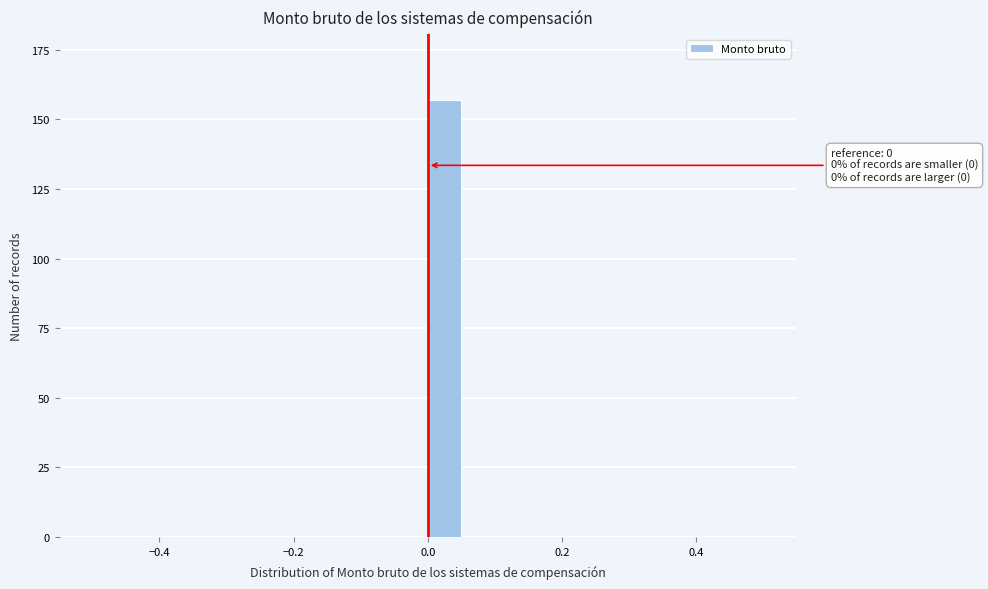

Read against the x-axis, roughly where is the centre of the tallest bar?

0.02